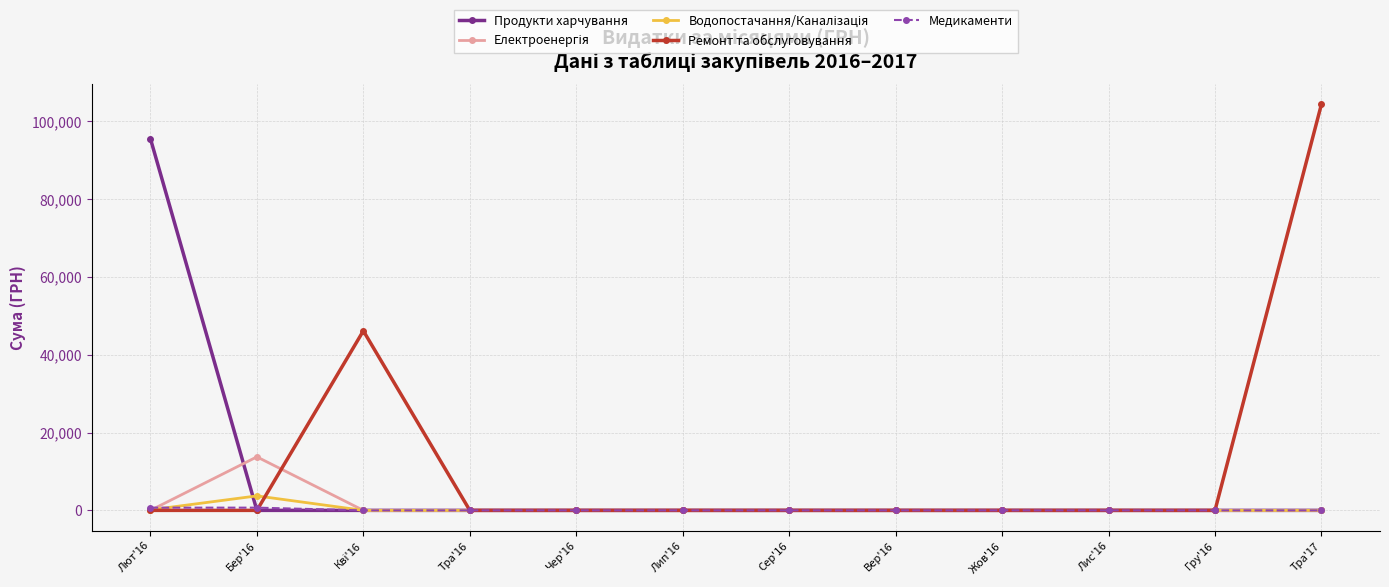

What is the label of the 1st point from the left?

Лют'16